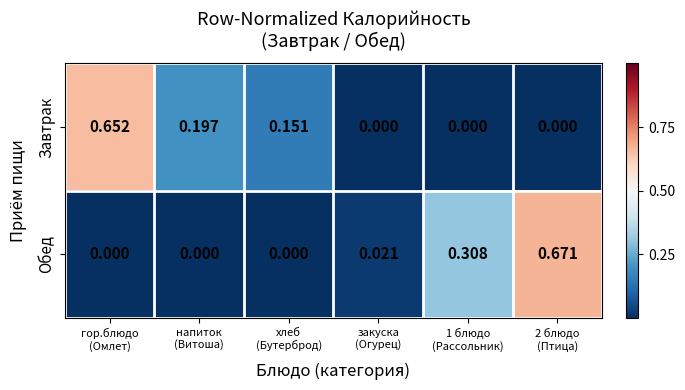

At which category is the sum across all series the highest?

2 блюдо
(Птица)